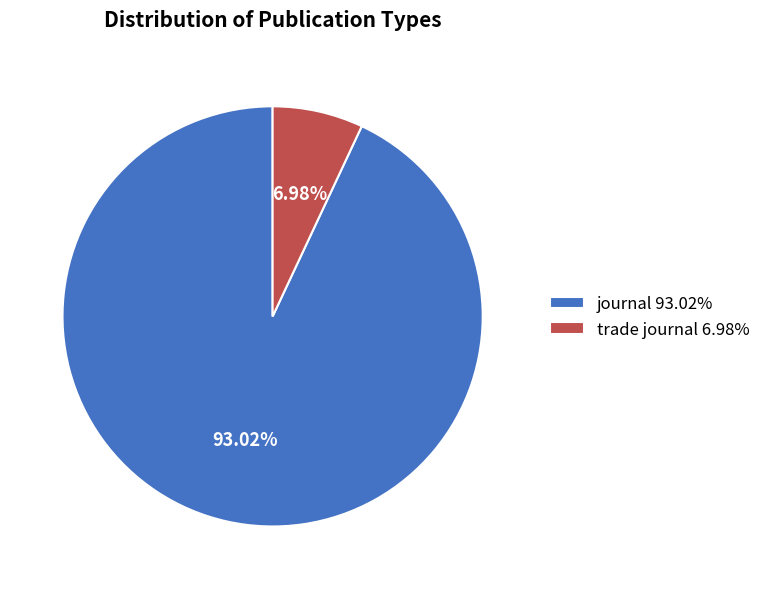

What portion of the pie excludes trade journal?

93.0%